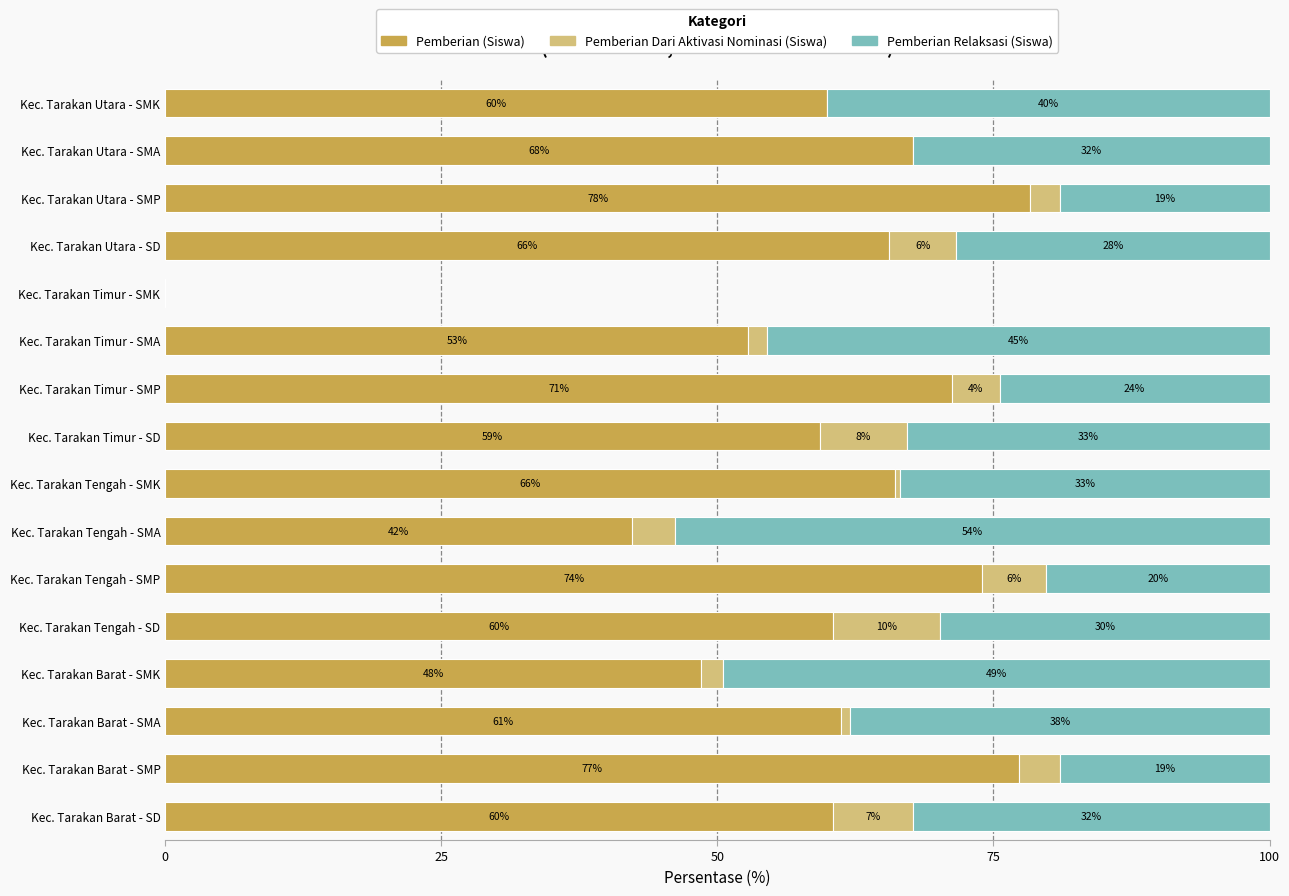

The value of Pemberian (Siswa) at Kec. Tarakan Utara - SMP is 78.3. True or false?

True